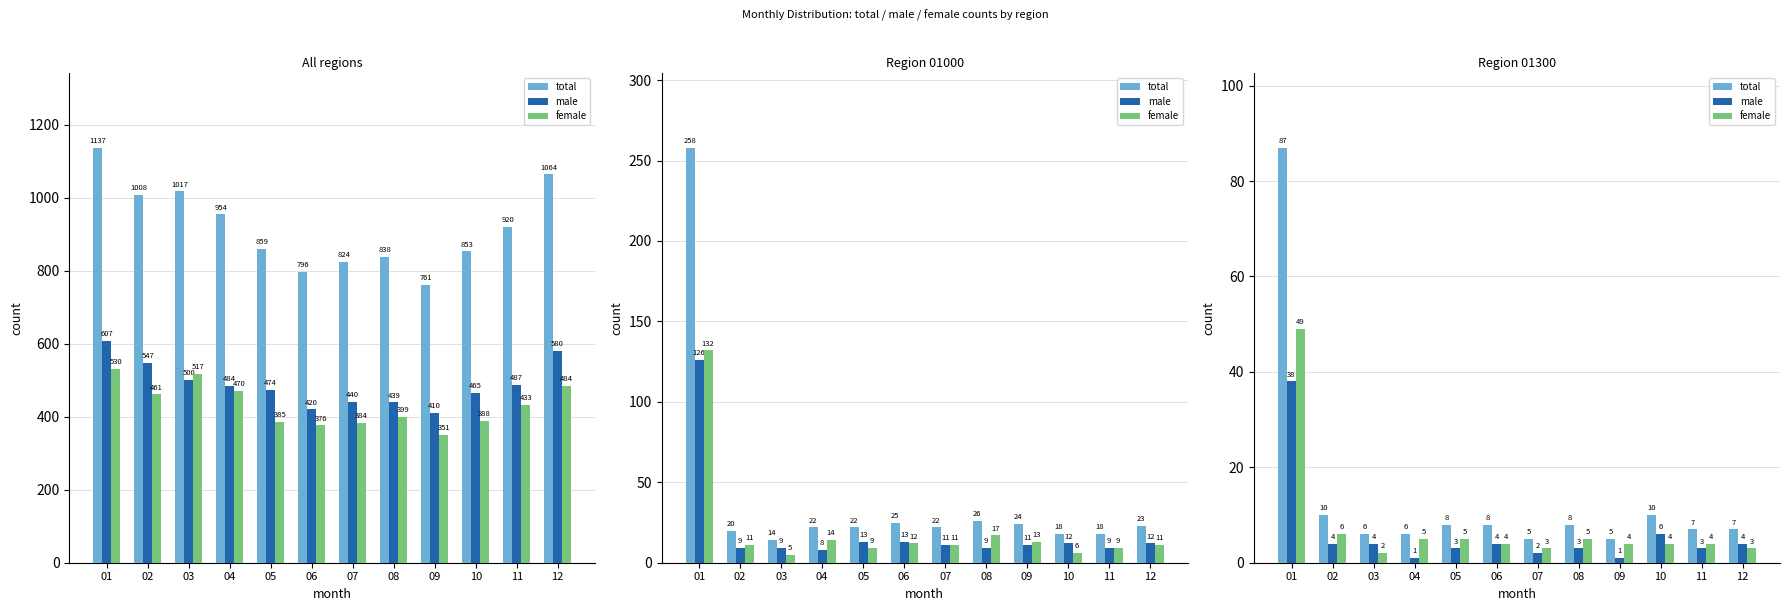

How many data points in female are above 4?

5